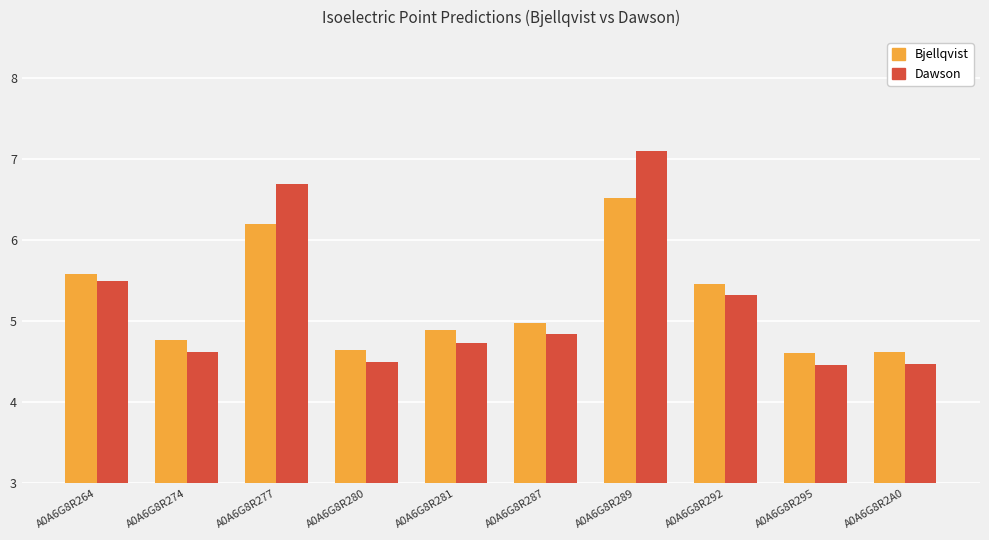

How many bars are there in each group?

2